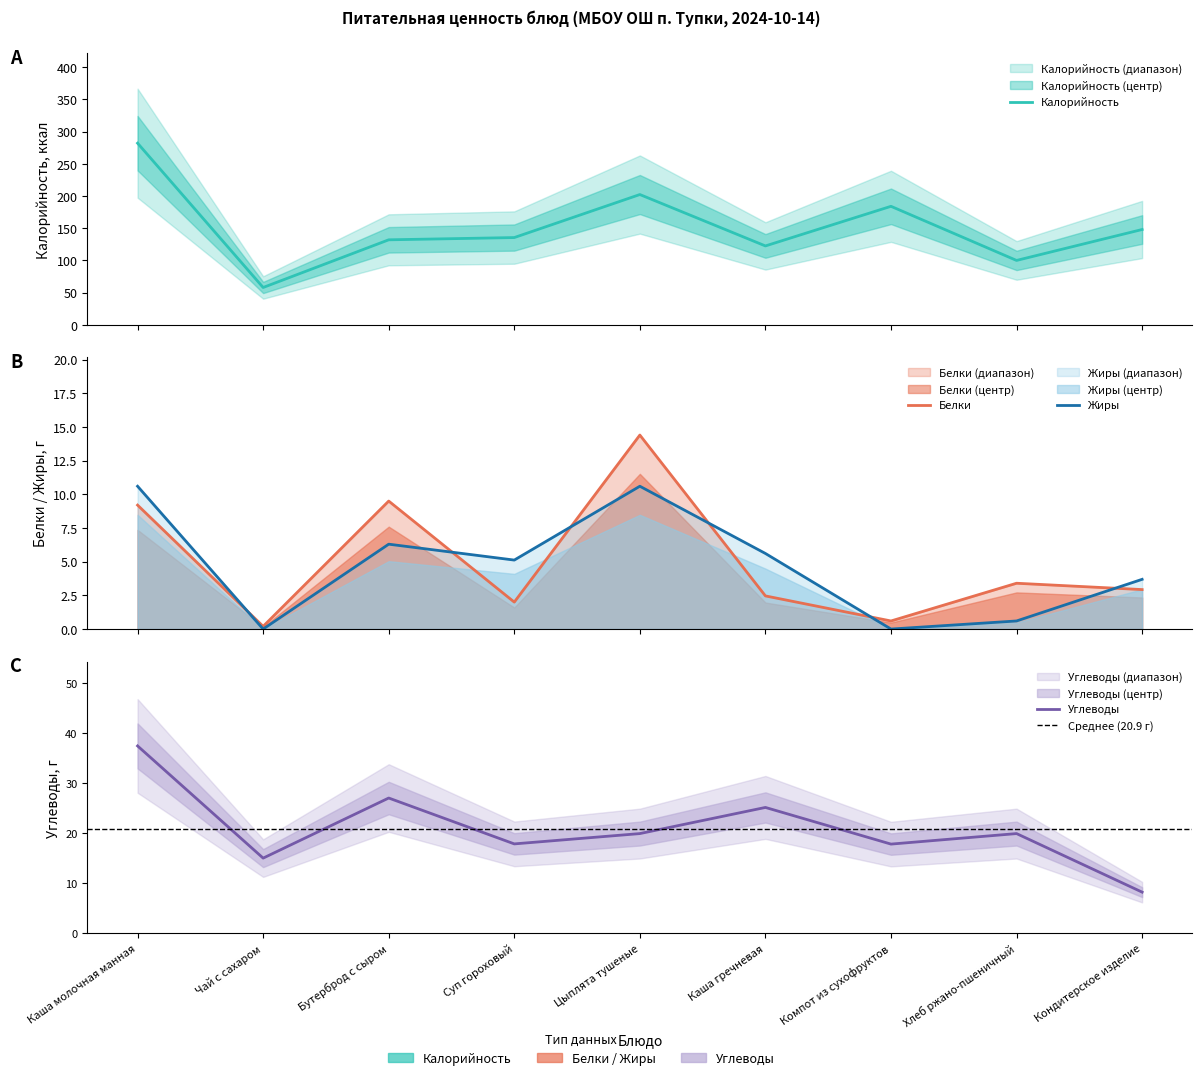

Which series has the largest total across all categories?

Калорийность